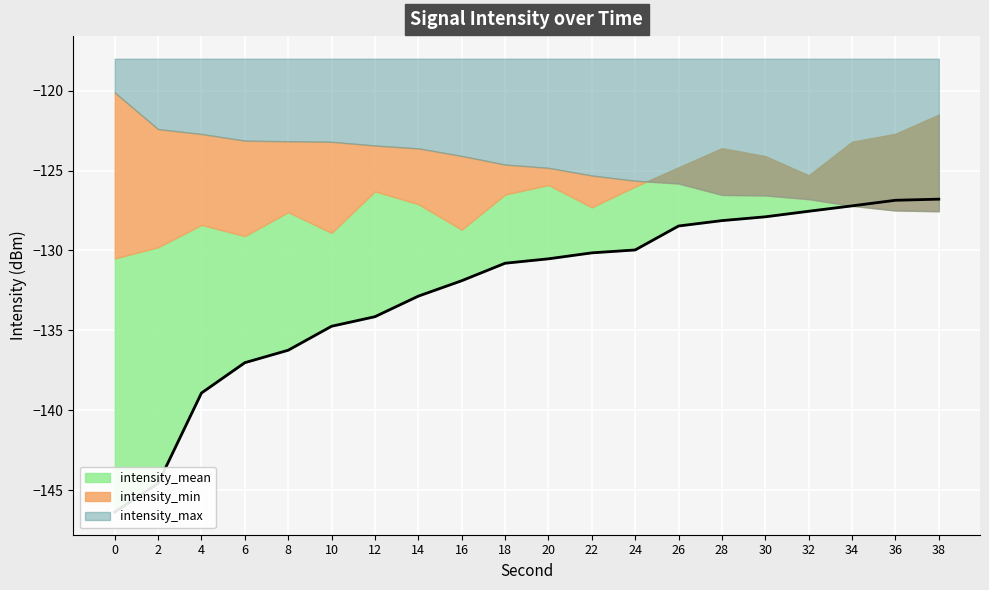

Which series has the largest total across all categories?

intensity_max